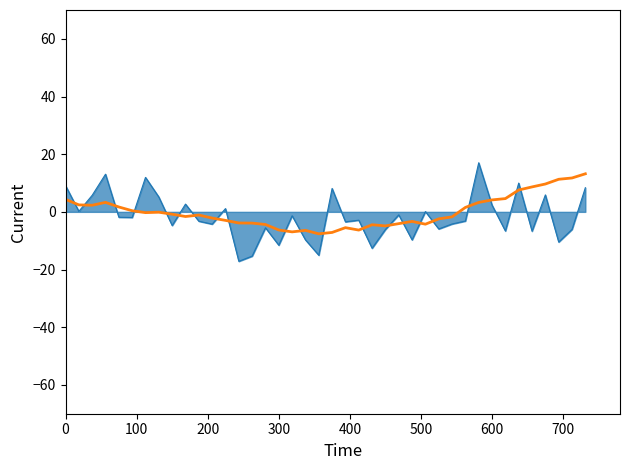

What is the total value across all series at 0?

13.5